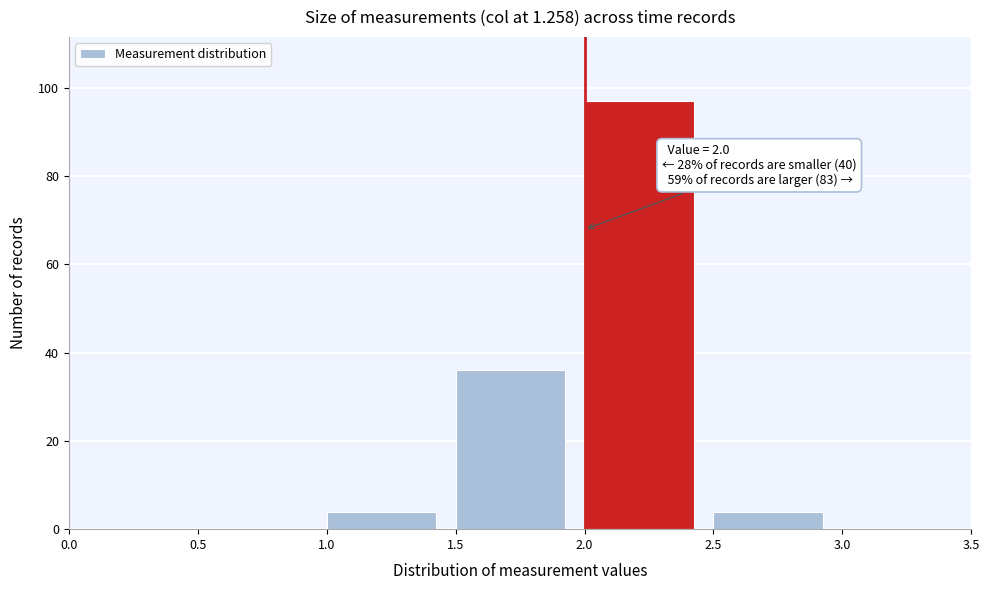

Over which range of the x-axis is the bar tallest?

2.0 to 2.5